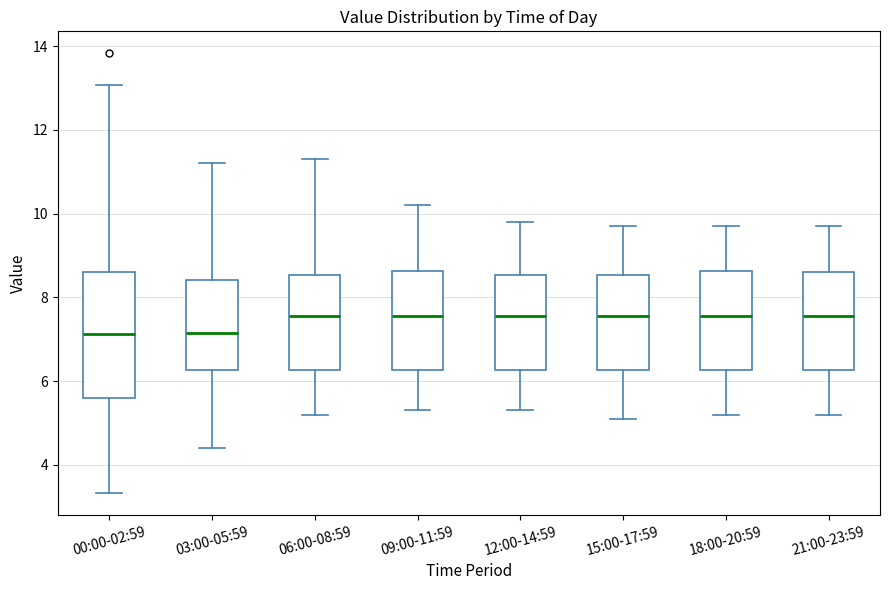

Reading left to right, read every box against the y-axis: the position of its median line, the range the box covers, and the ends of its whiskers. The values are not printed on the chart, so give them approximately, as read against the axis.

00:00-02:59: median 7.2, box 5.6 to 8.6, whiskers 3.4 to 13.0
03:00-05:59: median 7.2, box 6.2 to 8.4, whiskers 4.4 to 11.2
06:00-08:59: median 7.6, box 6.2 to 8.6, whiskers 5.2 to 11.4
09:00-11:59: median 7.6, box 6.2 to 8.6, whiskers 5.4 to 10.2
12:00-14:59: median 7.6, box 6.2 to 8.6, whiskers 5.4 to 9.8
15:00-17:59: median 7.6, box 6.2 to 8.6, whiskers 5.2 to 9.8
18:00-20:59: median 7.6, box 6.2 to 8.6, whiskers 5.2 to 9.8
21:00-23:59: median 7.6, box 6.2 to 8.6, whiskers 5.2 to 9.8